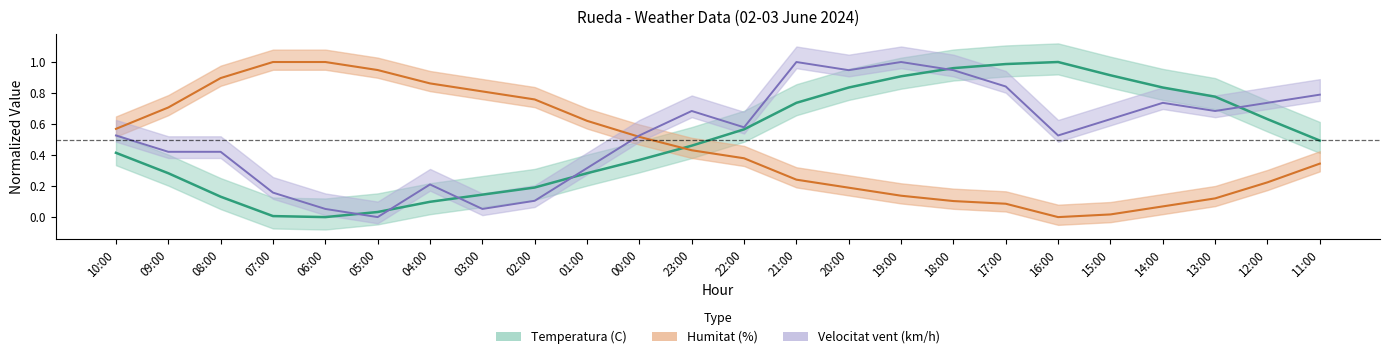

Which series ends up on top after the final intersection of Temperatura (C) and Humitat (%)?

Temperatura (C)